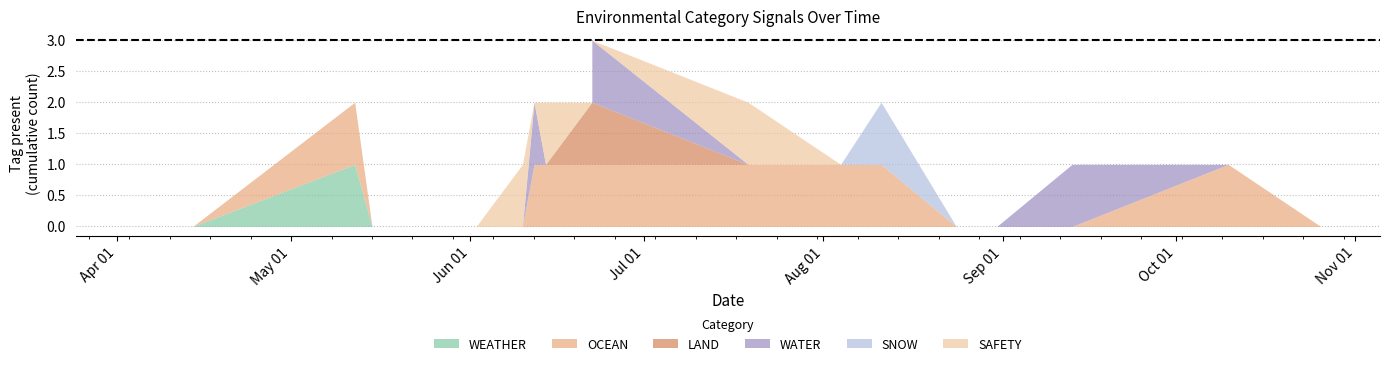

In SNOW, how many points are higher than both neighbors (excluding endpoints)?

1